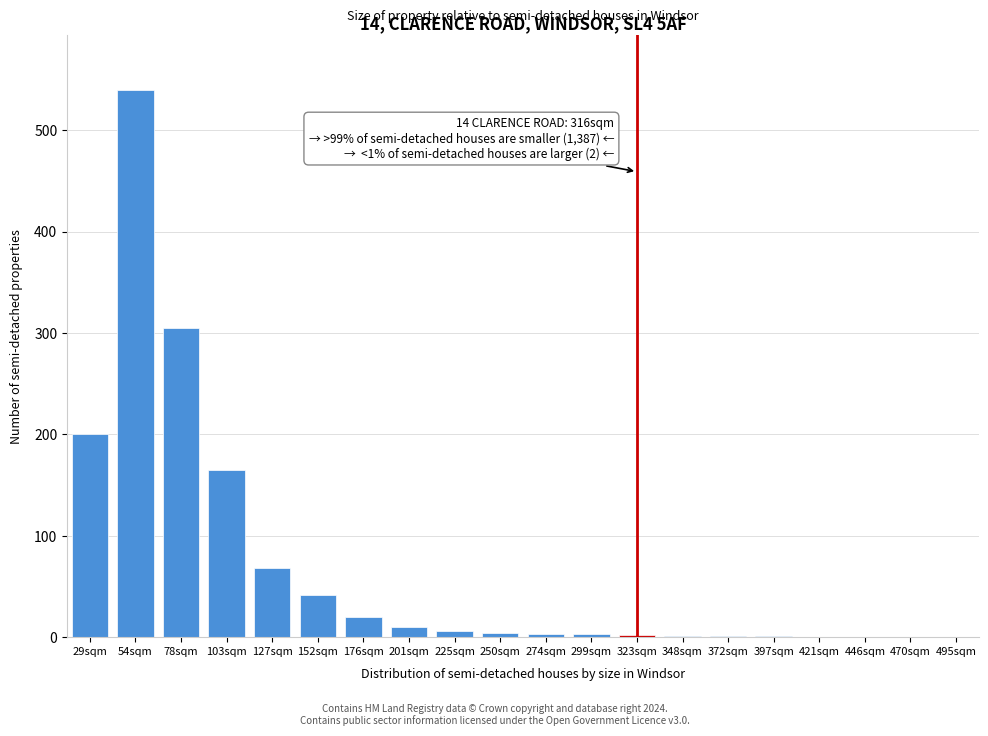

Which label corresponds to the largest value in the chart?

54sqm